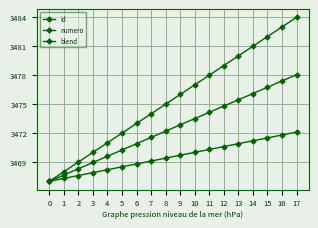

What is the minimum value shown in the chart?

3467.0